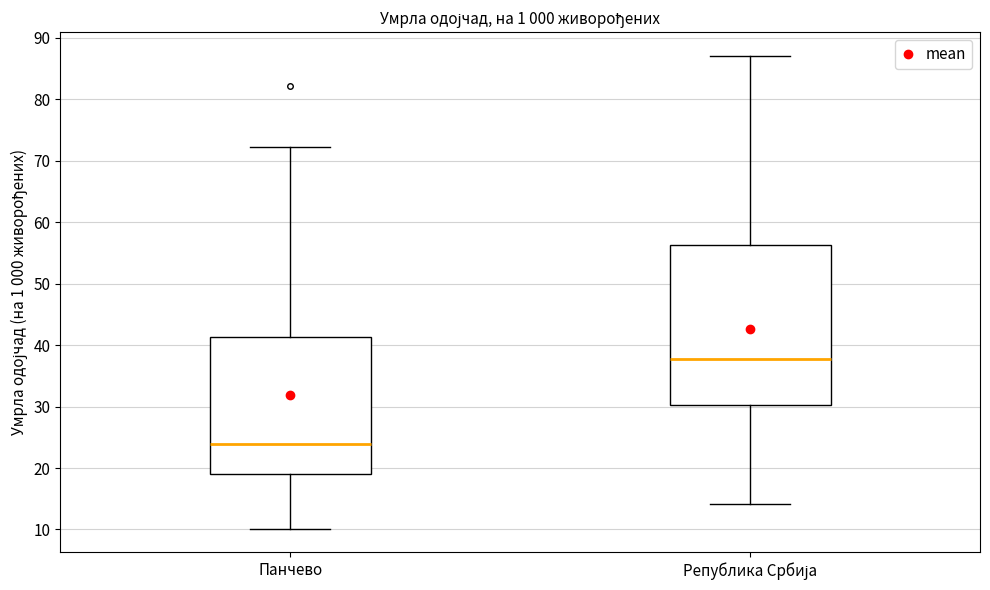

Reading left to right, transcribe this box plot: for each box, give where its median line is, the range the box spans, and where its two whiskers end, as read against the y-axis. The values are not printed on the chart, so give them approximately, as read against the axis.

Панчево: median 24, box 19 to 41, whiskers 10 to 72
Република Србија: median 38, box 30 to 56, whiskers 14 to 87